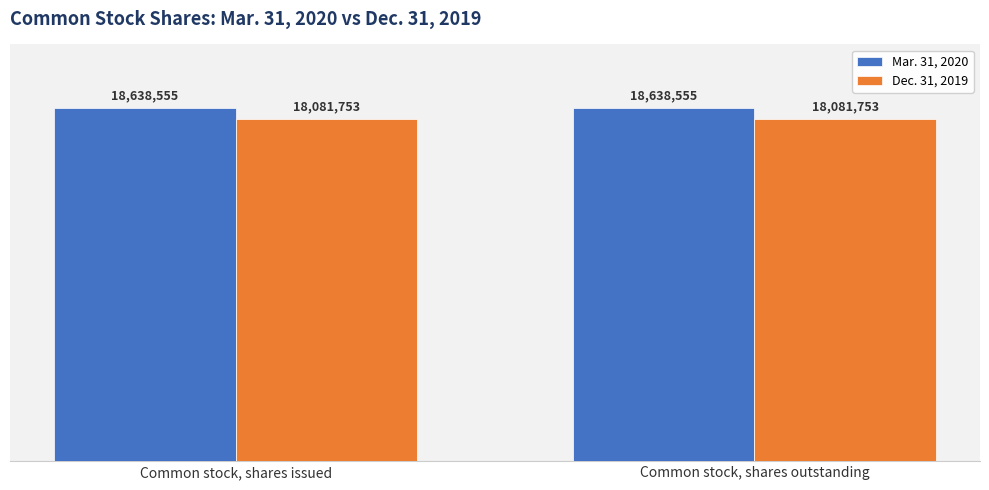

What is the spread (max minus min) of values at Common stock, shares outstanding?

556802